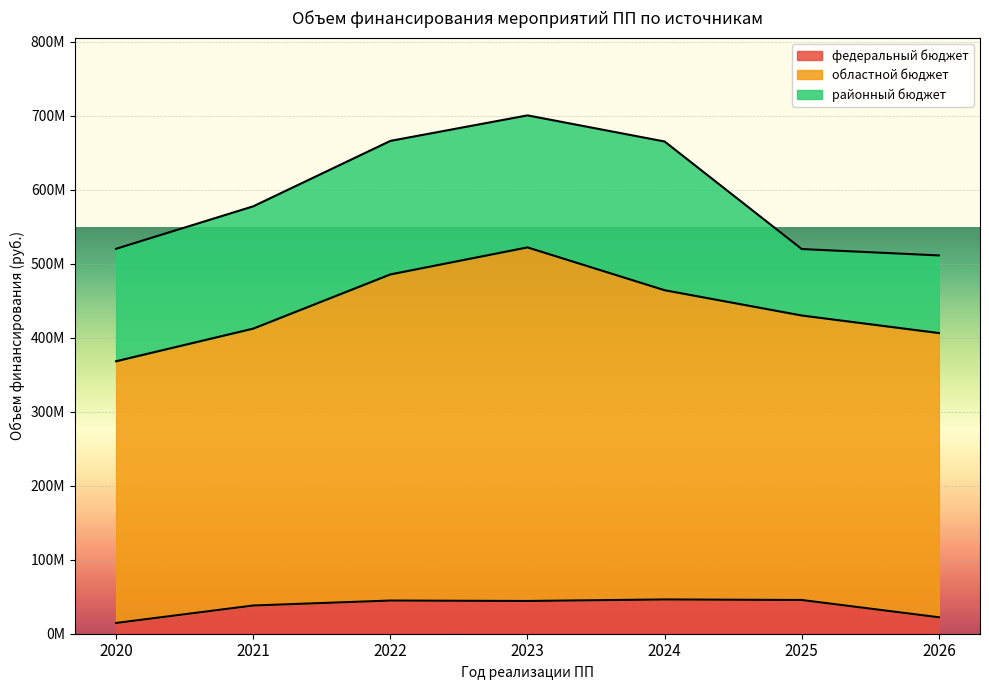

What are all the series names shown in the legend?

федеральный бюджет, областной бюджет, районный бюджет